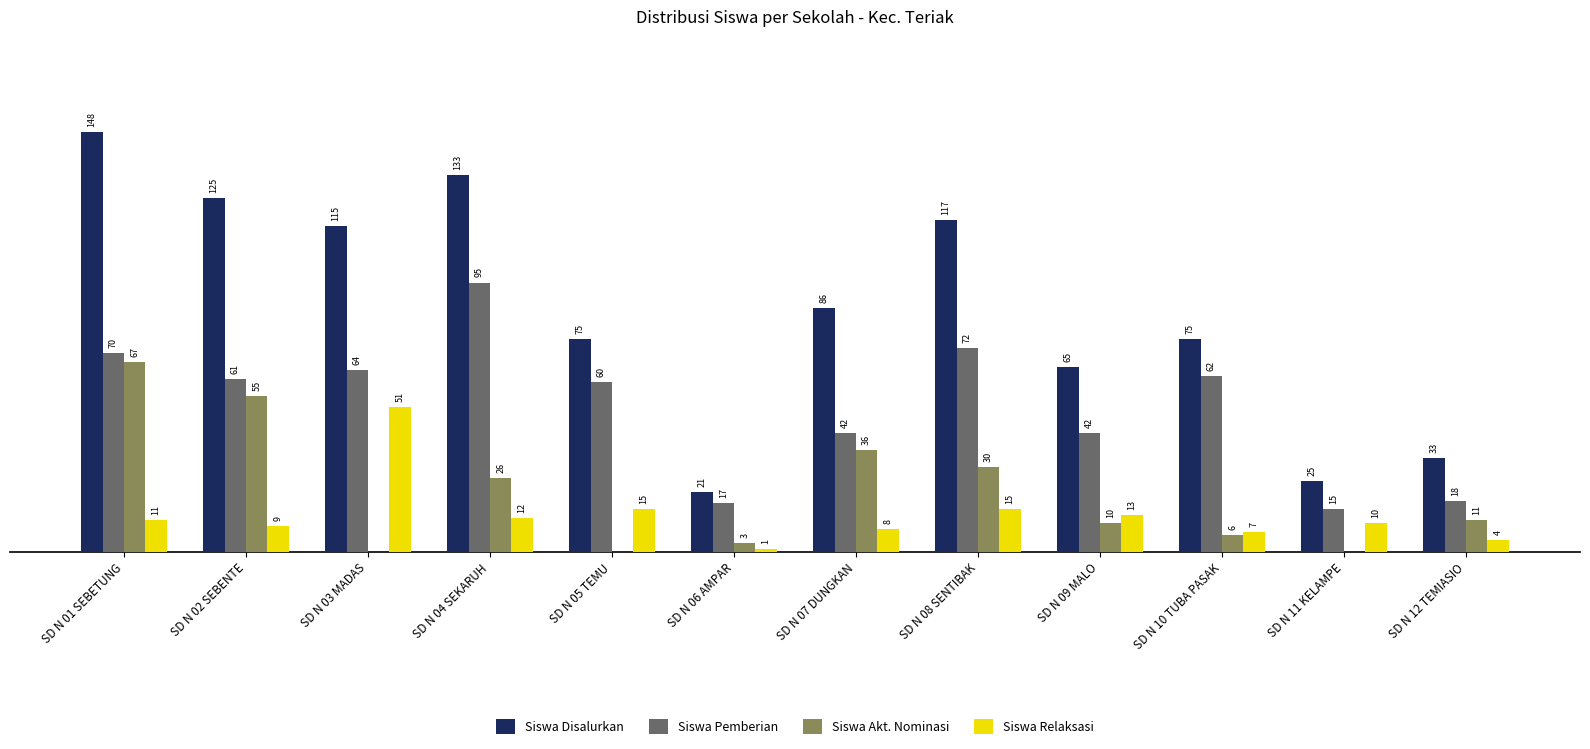

Between SD N 04 SEKARUH and SD N 12 TEMIASIO, which series saw the biggest shift?

Siswa Disalurkan